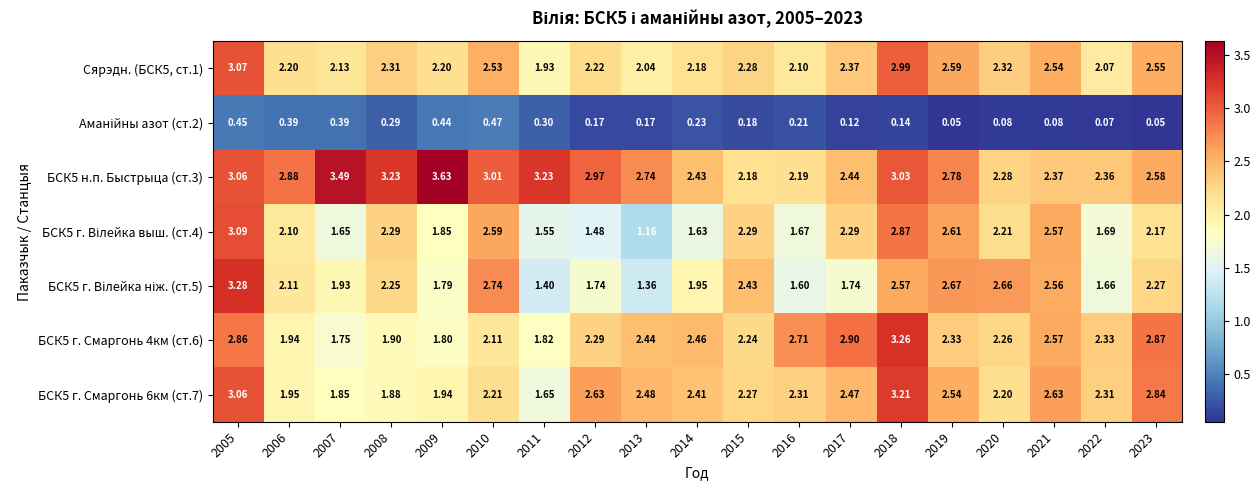

Is the value of БСК5 н.п. Быстрыца (ст.3) at 2013 greater than the value of БСК5 г. Смаргонь 4км (ст.6) at 2014?

Yes